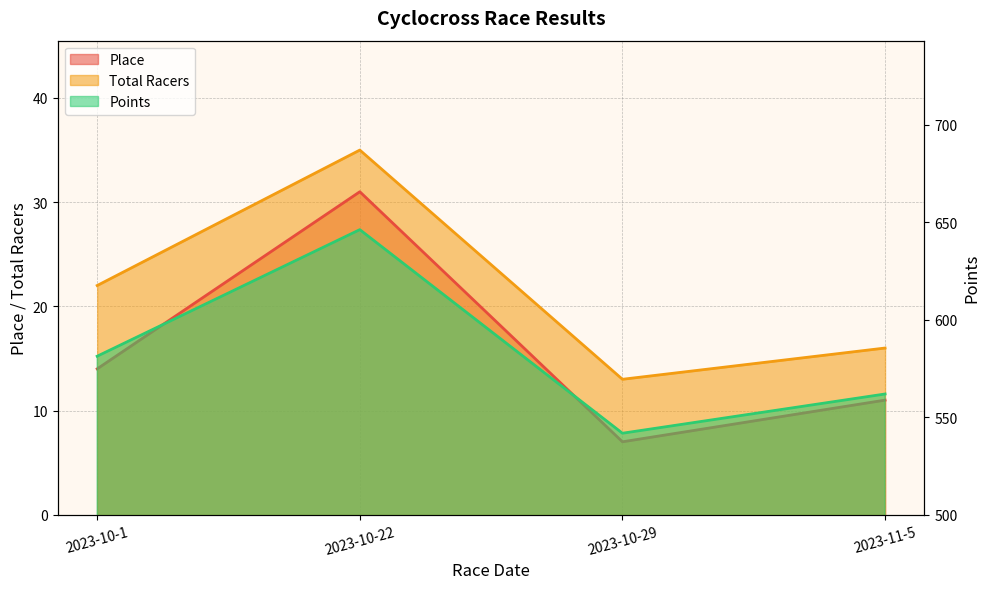

Where is the first local maximum for Total Racers?

2023-10-22